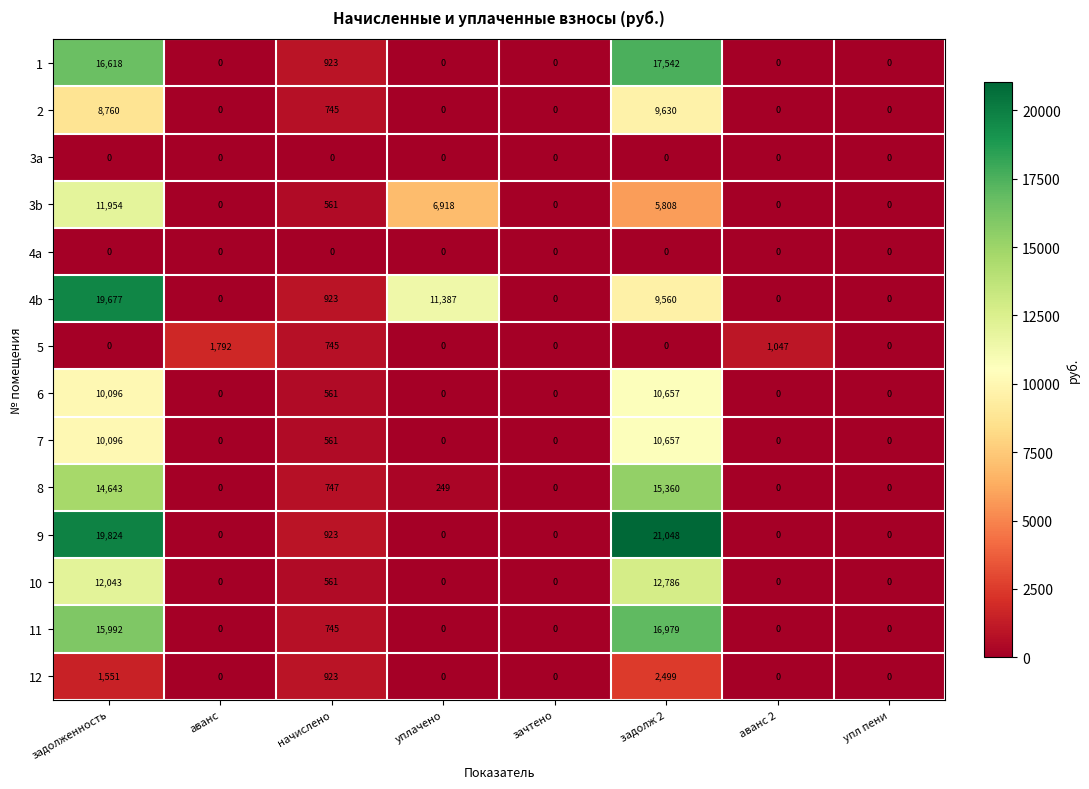

Which label corresponds to the largest value in the chart?

задолж 2